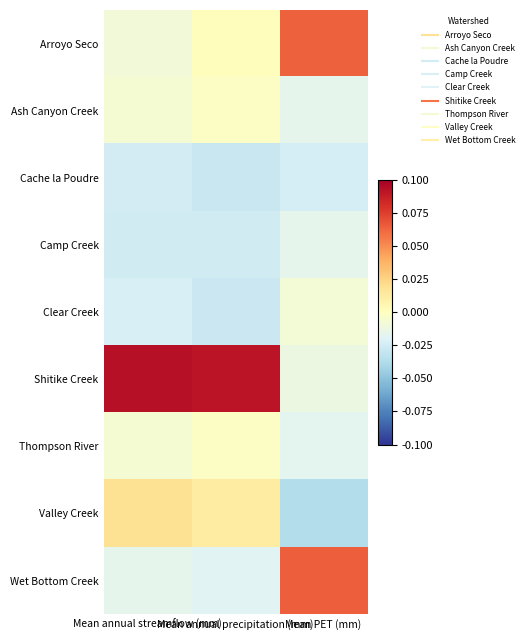

Reading left to right, extract all data points from this chart.

Arroyo Seco: Mean annual streamflow (mm)=-0.0	Mean annual precipitation (mm)=0.0	Mean PET (mm)=0.1
Ash Canyon Creek: Mean annual streamflow (mm)=-0.0	Mean annual precipitation (mm)=-0.0	Mean PET (mm)=-0.0
Cache la Poudre: Mean annual streamflow (mm)=-0.0	Mean annual precipitation (mm)=-0.0	Mean PET (mm)=-0.0
Camp Creek: Mean annual streamflow (mm)=-0.0	Mean annual precipitation (mm)=-0.0	Mean PET (mm)=-0.0
Clear Creek: Mean annual streamflow (mm)=-0.0	Mean annual precipitation (mm)=-0.0	Mean PET (mm)=-0.0
Shitike Creek: Mean annual streamflow (mm)=0.1	Mean annual precipitation (mm)=0.1	Mean PET (mm)=-0.0
Thompson River: Mean annual streamflow (mm)=-0.0	Mean annual precipitation (mm)=-0.0	Mean PET (mm)=-0.0
Valley Creek: Mean annual streamflow (mm)=0.0	Mean annual precipitation (mm)=0.0	Mean PET (mm)=-0.0
Wet Bottom Creek: Mean annual streamflow (mm)=-0.0	Mean annual precipitation (mm)=-0.0	Mean PET (mm)=0.1